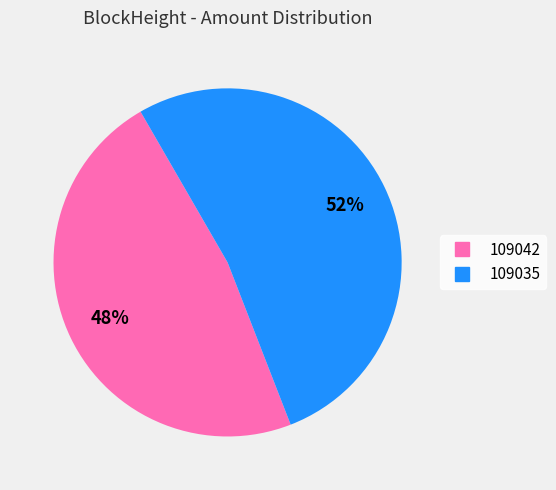

True or false: 109035 accounts for 52% of the total.

True